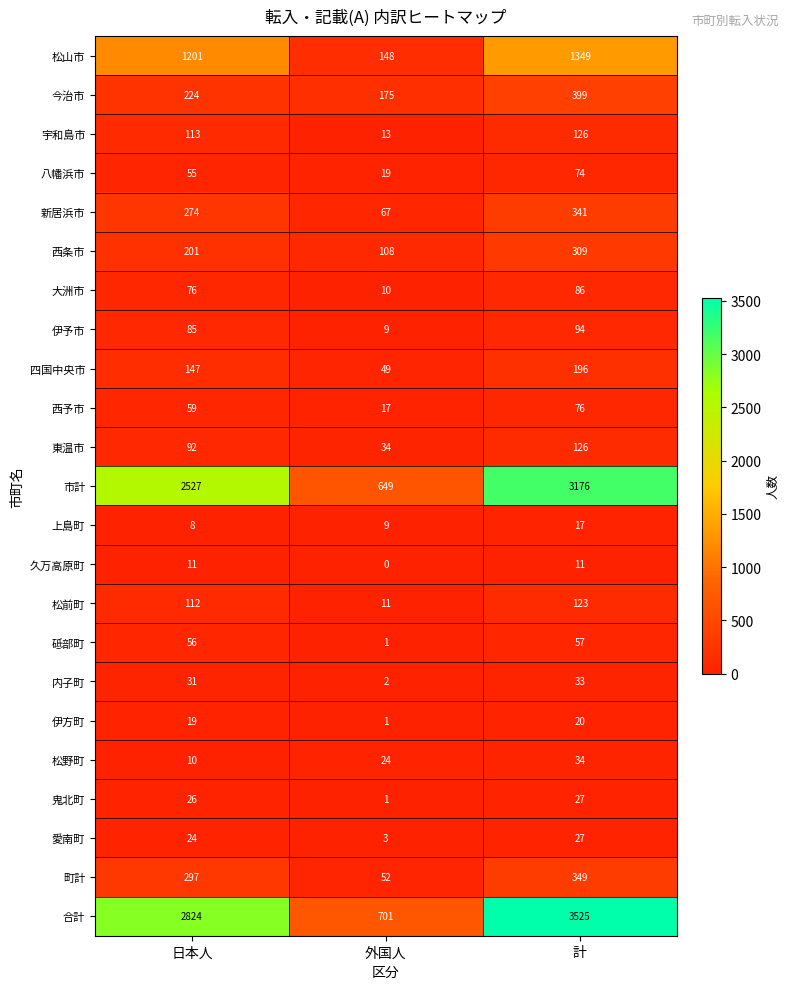

Which category has the highest value in the 愛南町 series?

計